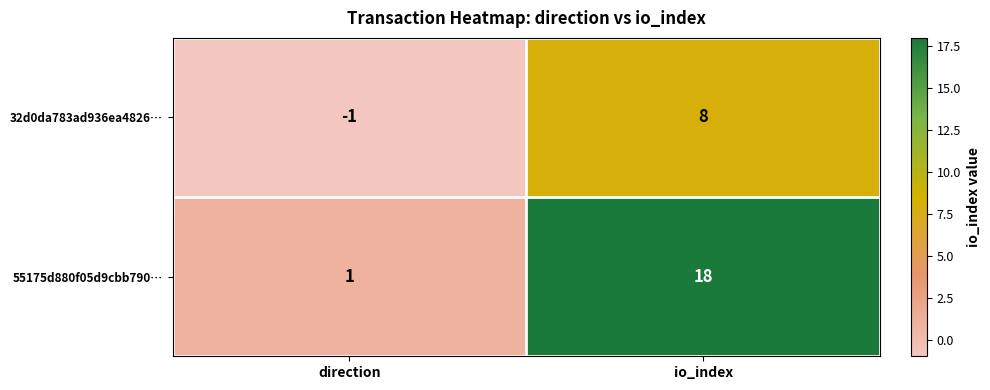

True or false: 55175d880f05d9cbb790… has a value of 1 at direction.

True